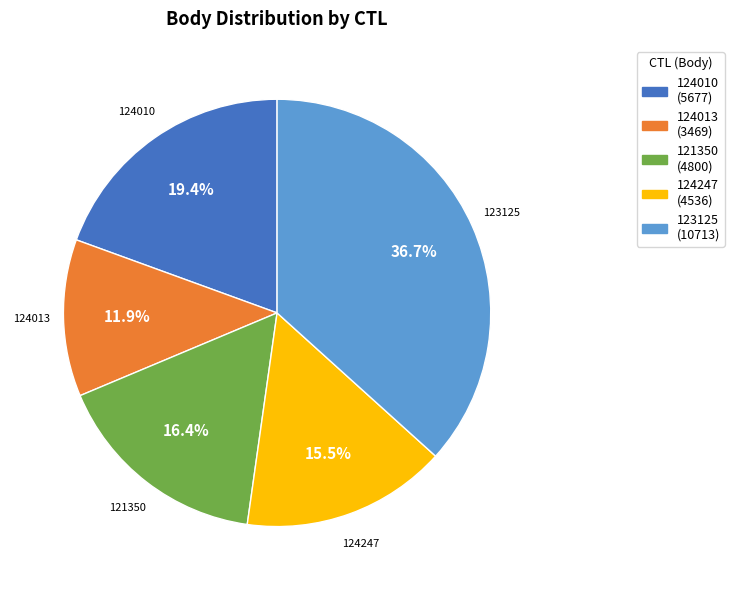

Between 123125 and 121350, which is larger?

123125